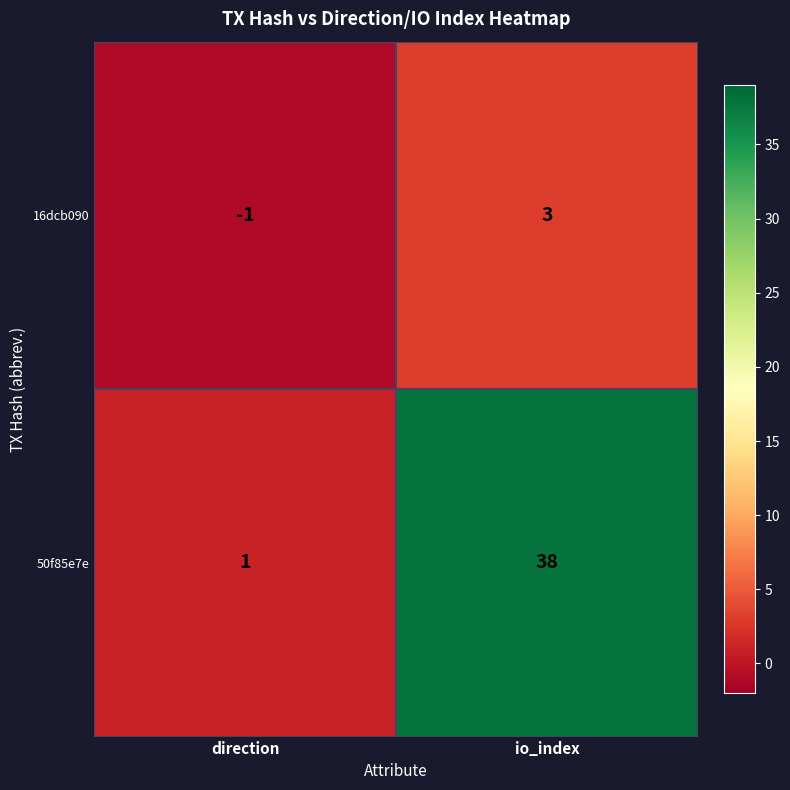

True or false: 50f85e7e has a value of 0 at direction.

False